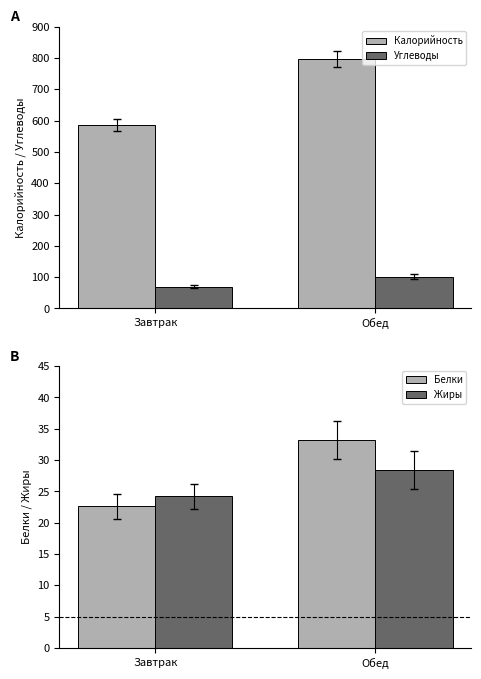

What is the difference between the highest and lowest values at Обед?

767.6